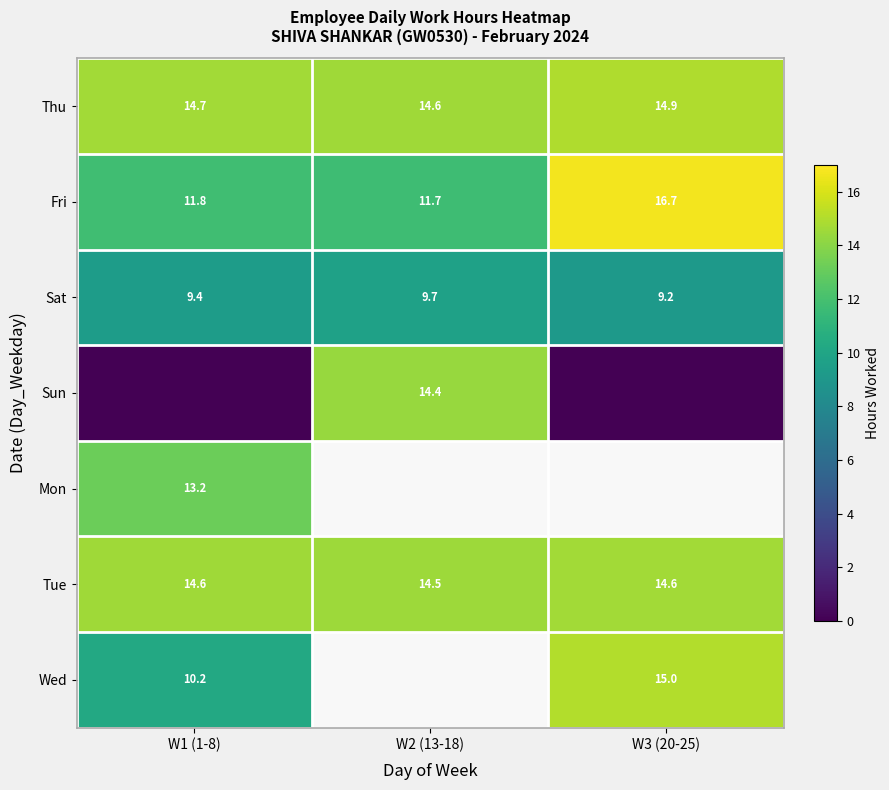

How many Sat values are between 9 and 10?

3